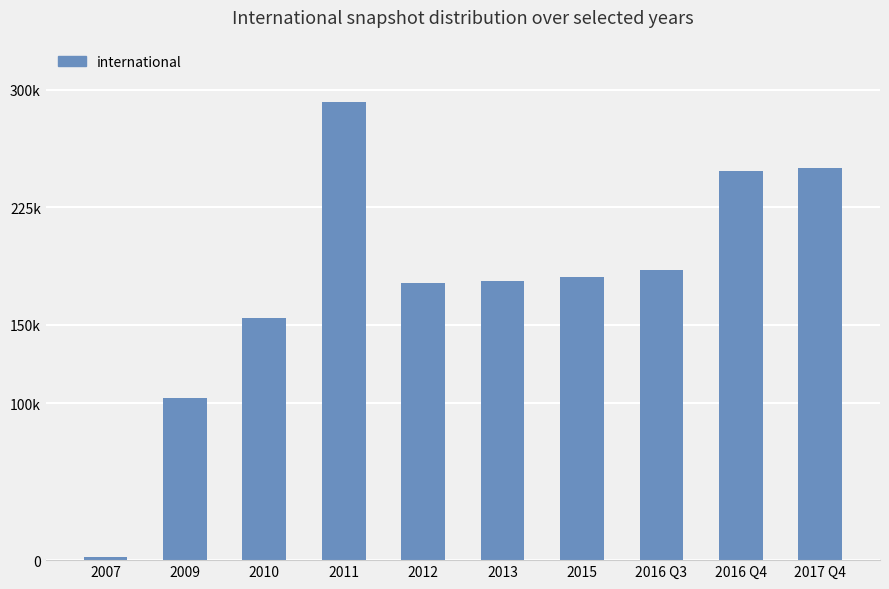

What is the smallest value displayed?

1710